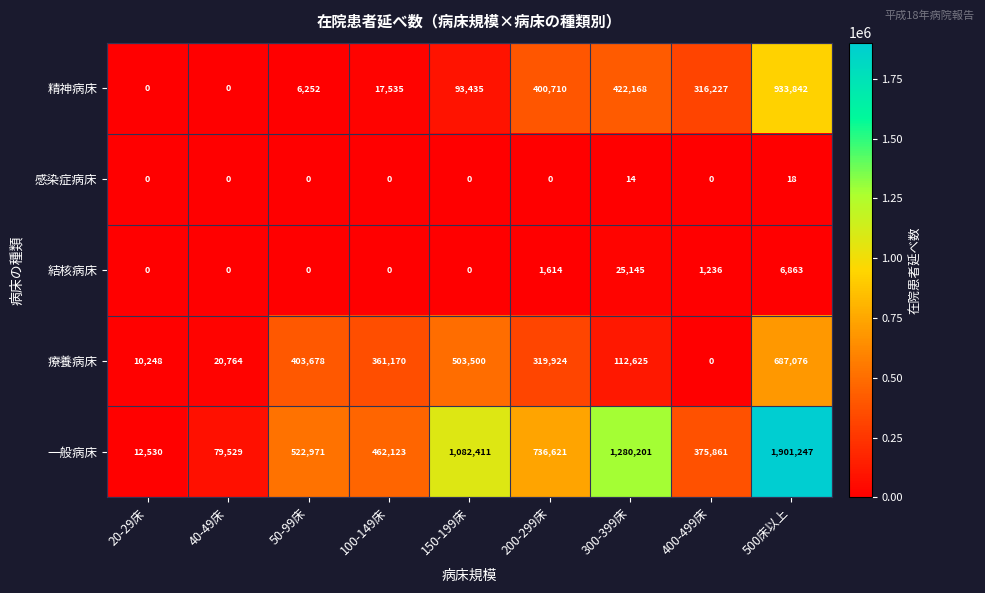

What is the difference between the maximum and minimum values in the 療養病床 series?

687076